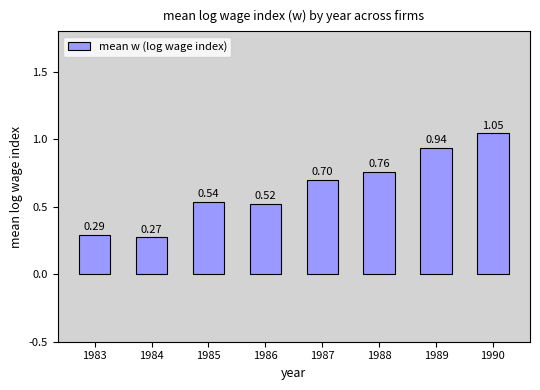

Between 1990 and 1985, which is larger?

1990